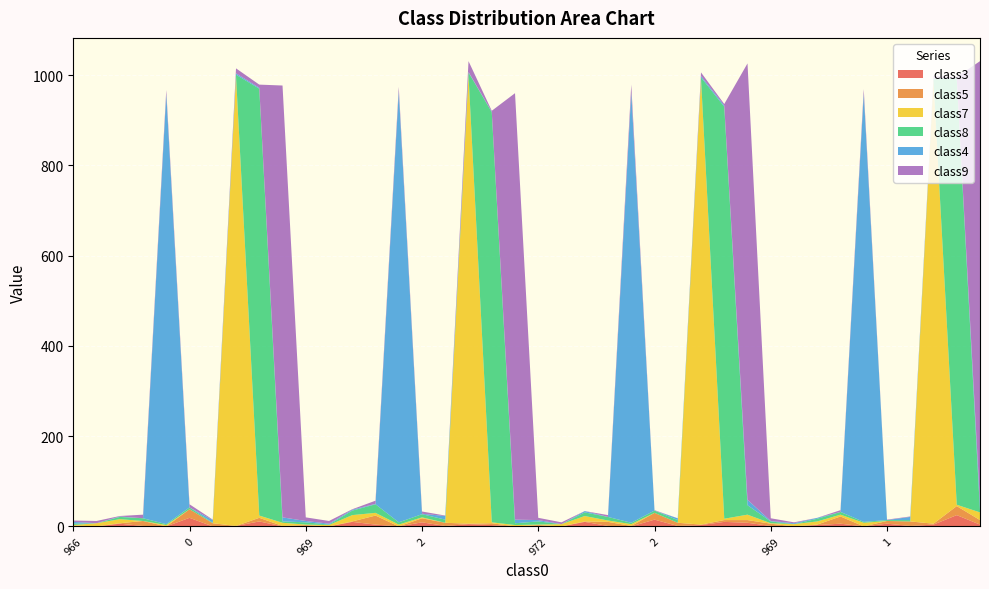

Reading left to right, list all the values displayed in this chart.

class3: 966=0	0=0	2=6	0=1	1=0	0=19	3=0	2=1	6=11	0=0	969=0	0=0	1=10	0=4	0=0	2=9	3=1	3=5	2=3	0=0	972=0	0=0	2=10	1=1	0=0	2=15	2=1	0=3	1=10	0=8	969=1	0=0	1=3	0=6	0=0	1=6	2=1	2=4	5=25	0=4
class5: 966=2	0=0	2=1	0=11	1=0	0=19	3=7	2=0	6=8	0=1	969=3	0=0	1=1	0=20	0=0	2=9	3=7	3=1	2=4	0=0	972=3	0=0	2=1	1=9	0=1	2=15	2=7	0=1	1=4	0=6	969=5	0=0	1=1	0=16	0=0	1=6	2=10	2=2	5=20	0=10
class7: 966=1	0=7	2=9	0=0	1=3	0=0	3=0	2=996	6=5	0=7	969=1	0=3	1=14	0=6	0=4	2=2	3=0	3=993	2=2	0=3	972=1	0=5	2=12	1=3	0=4	2=0	2=0	0=988	1=3	0=12	969=1	0=5	1=7	0=4	0=8	1=0	2=0	2=983	5=3	0=17
class8: 966=3	0=0	2=5	0=6	1=2	0=4	3=1	2=4	6=946	0=3	969=5	0=1	1=10	0=19	0=5	2=7	3=7	3=7	2=909	0=4	972=7	0=0	2=8	1=8	0=3	2=5	2=6	0=3	1=913	0=21	969=4	0=0	1=6	0=6	0=2	1=2	2=3	2=3	5=945	0=3
class4: 966=4	0=0	2=1	0=0	1=953	0=0	3=6	2=3	6=2	0=9	969=3	0=2	1=2	0=1	0=955	2=1	3=8	3=1	2=1	0=8	972=3	0=0	2=3	1=0	0=954	2=0	2=4	0=3	1=3	0=12	969=1	0=2	1=2	0=0	0=949	1=0	2=7	2=1	5=1	0=19
class9: 966=3	0=5	2=1	0=8	1=9	0=7	3=1	2=11	6=7	0=957	969=8	0=6	1=1	0=7	0=10	2=5	3=1	3=24	2=2	0=945	972=5	0=4	2=0	1=4	0=17	2=1	2=0	0=8	1=3	0=967	969=6	0=2	1=0	0=4	0=10	1=1	2=1	2=5	5=2	0=978